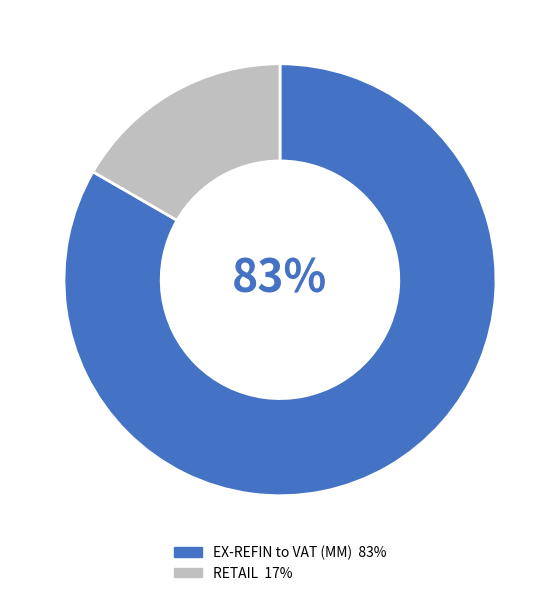

To the nearest percent, what is the average slice percentage?

50%